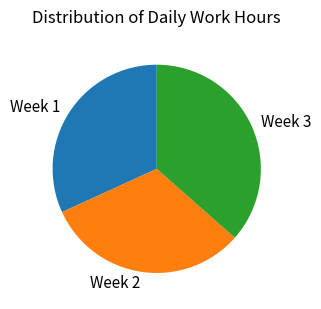

Is it true that Week 1 is 26% of the pie?

False